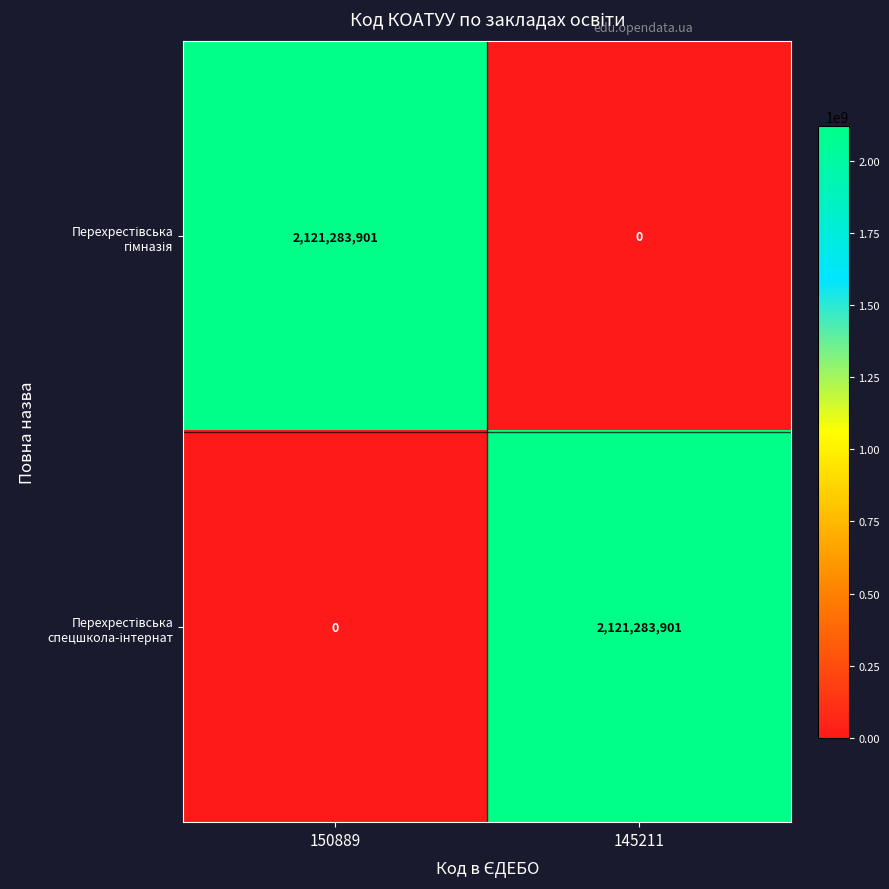

At how many categories does at least one series exceed 180684251?

2